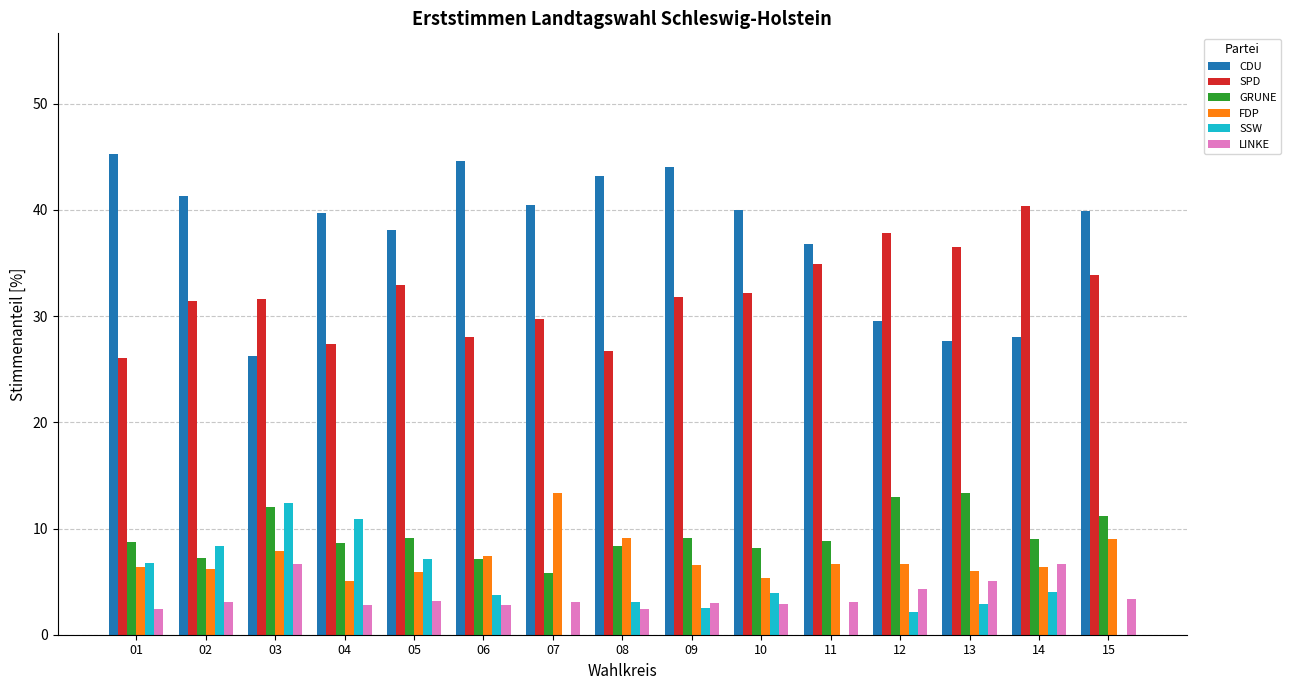

What are all the series names shown in the legend?

CDU, SPD, GRUNE, FDP, SSW, LINKE